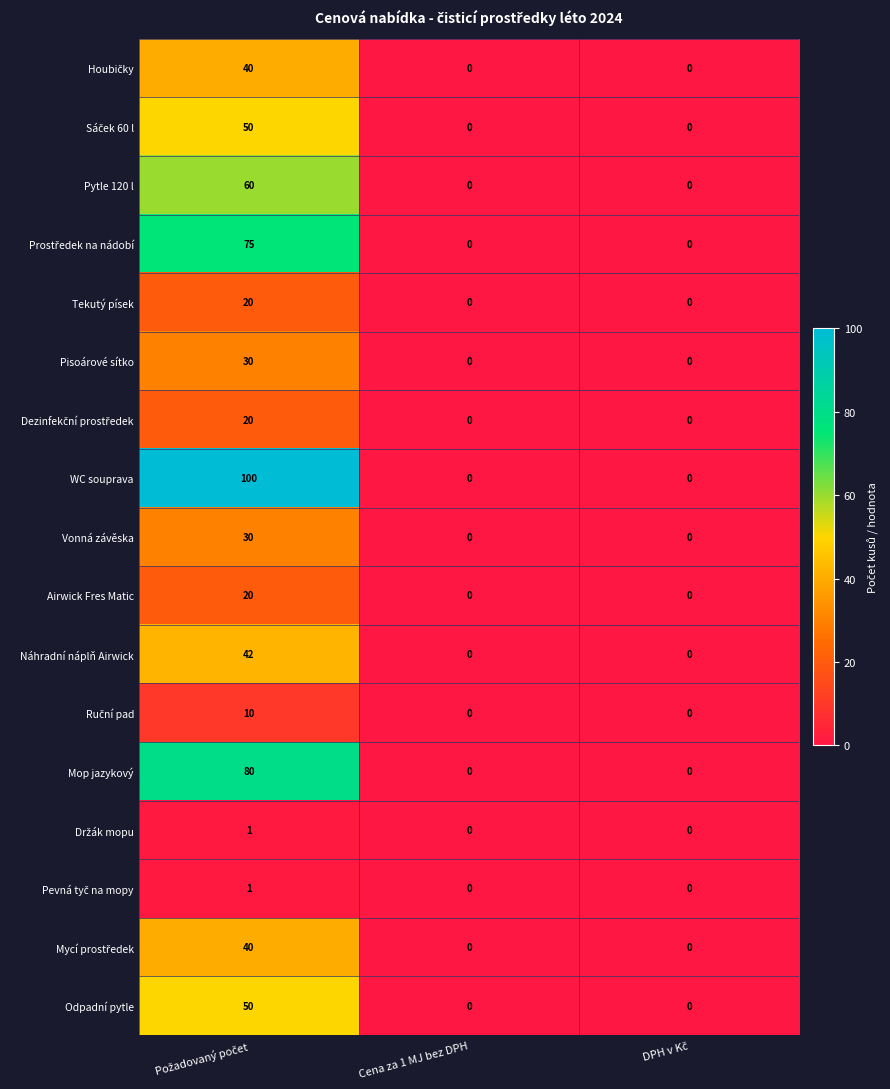

Which series has the largest range (max minus min)?

WC souprava